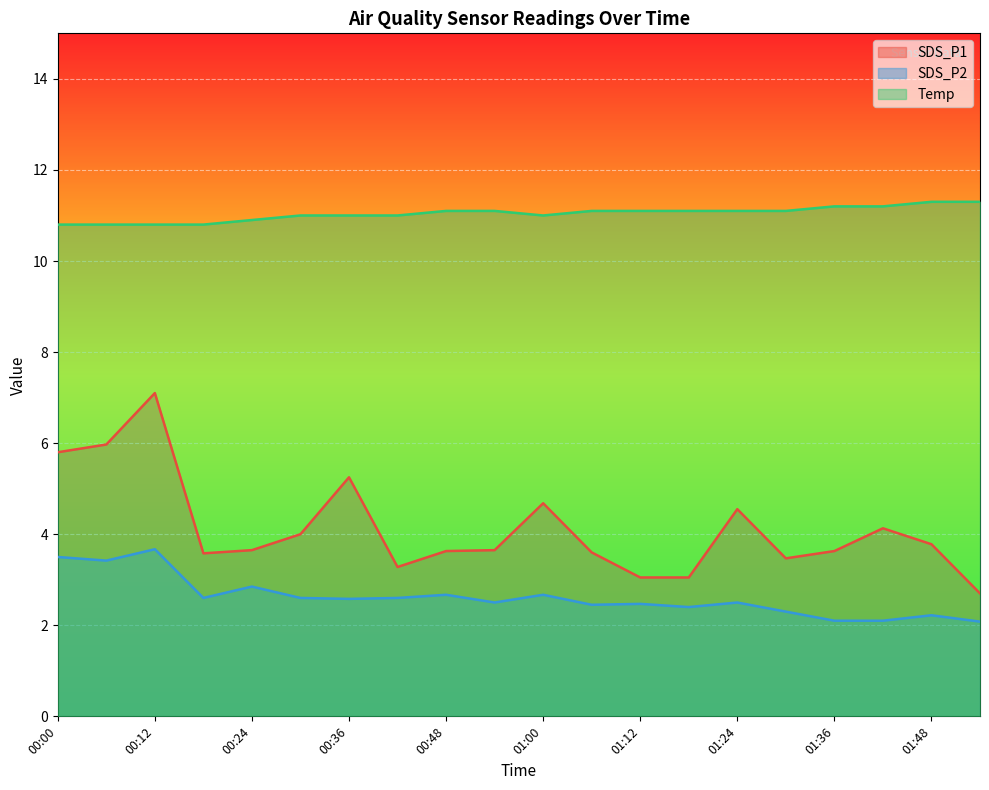

What is the maximum value shown in the chart?

11.3